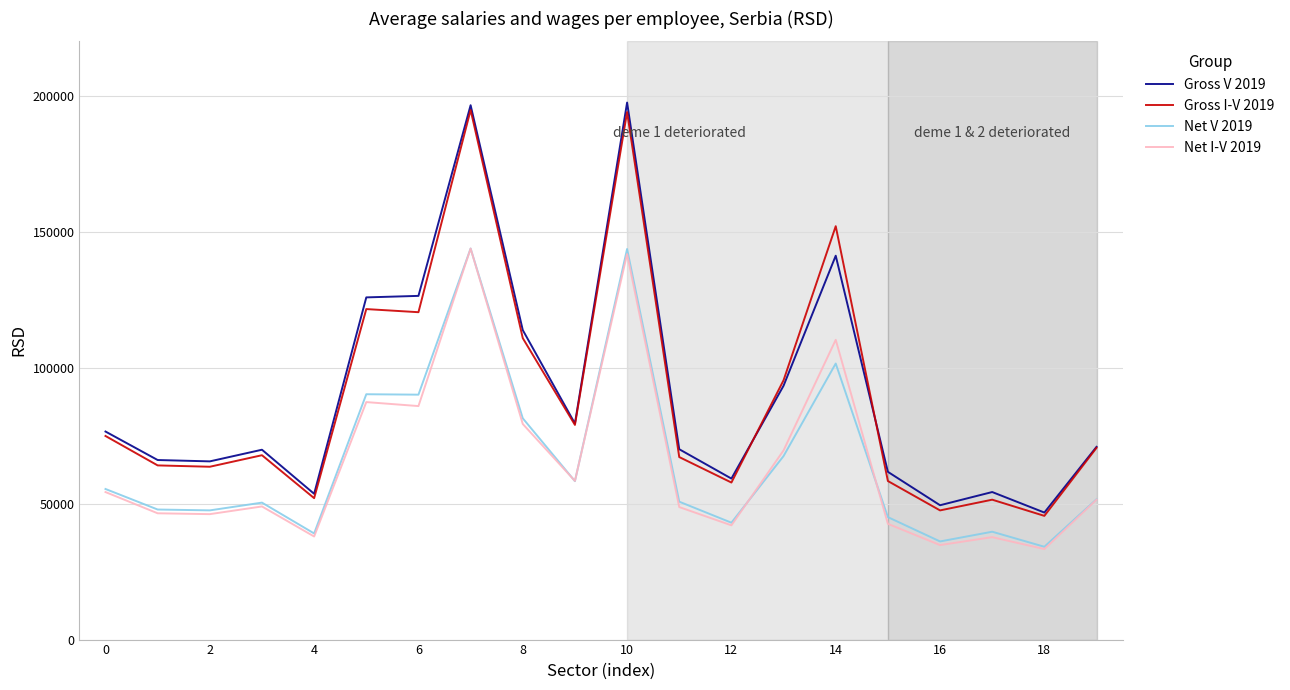

How many categories are shown in the chart?

20